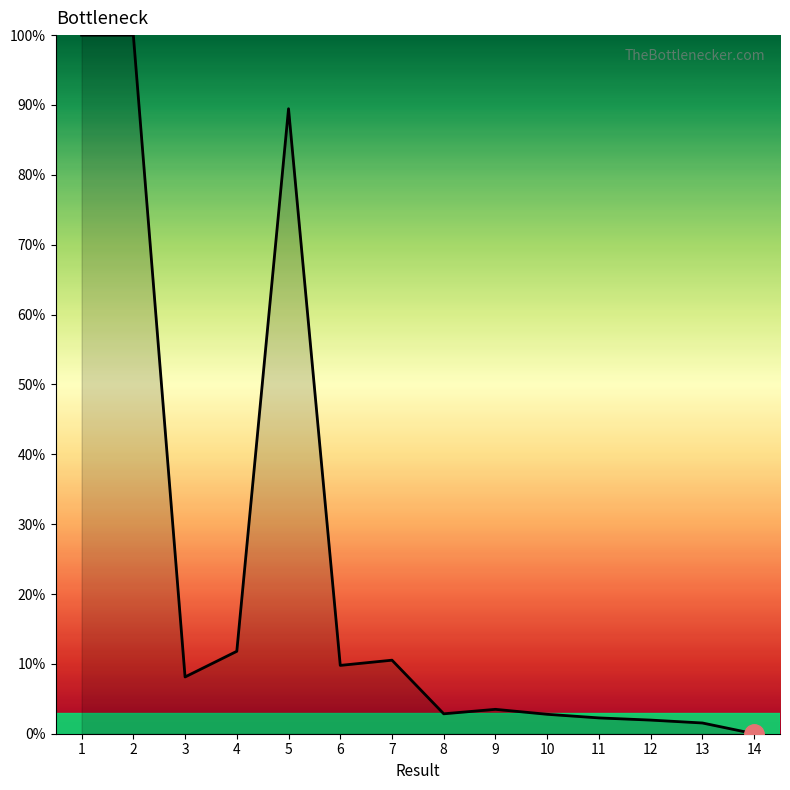

What is the greatest value displayed?

100.0